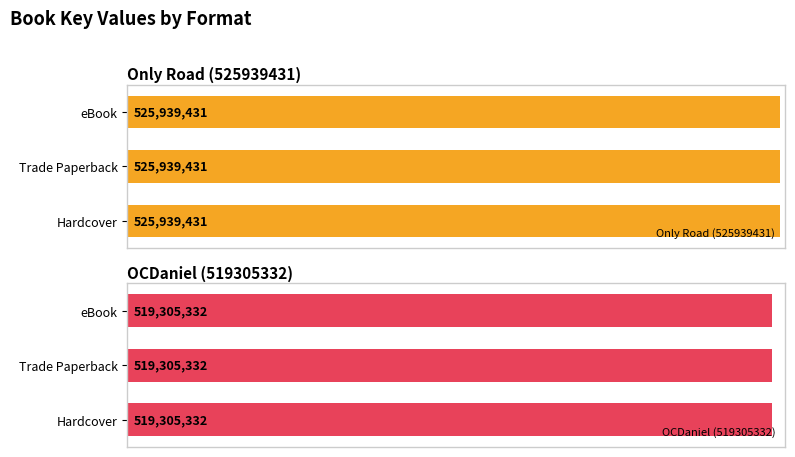

What is the highest value of the Only Road (525939431) series?

525939431